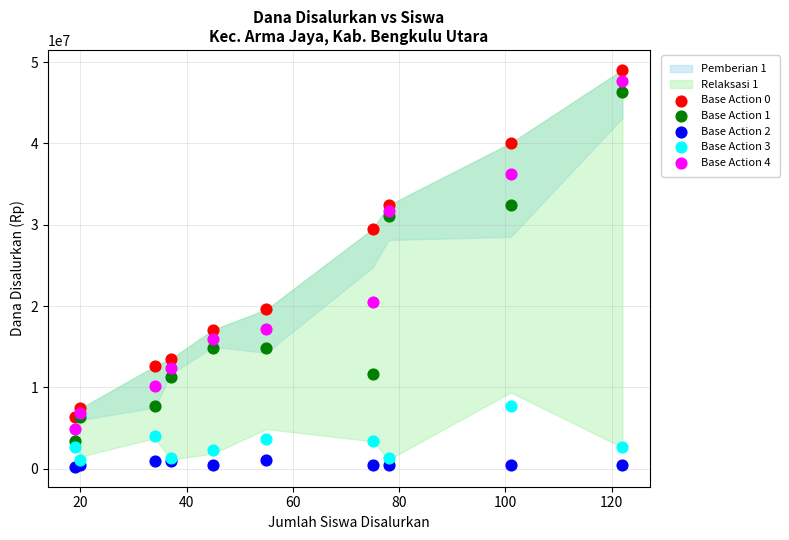

Which series has the widest spread of Y values?

Base Action 1